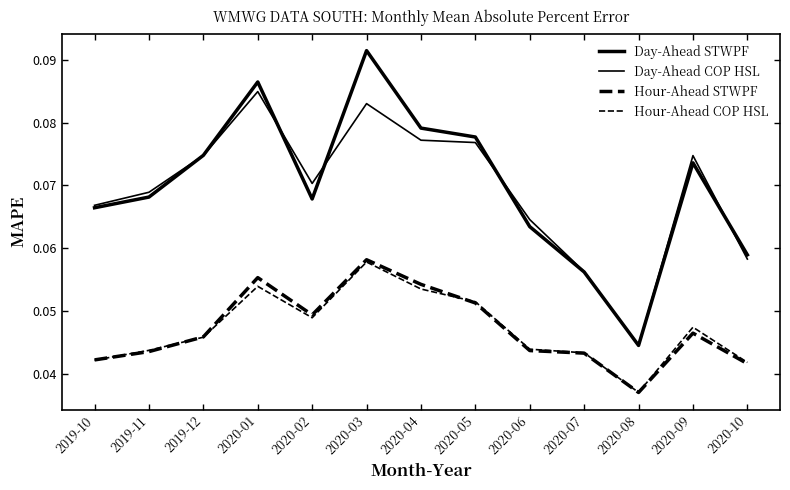

How many lines are shown in the chart?

4